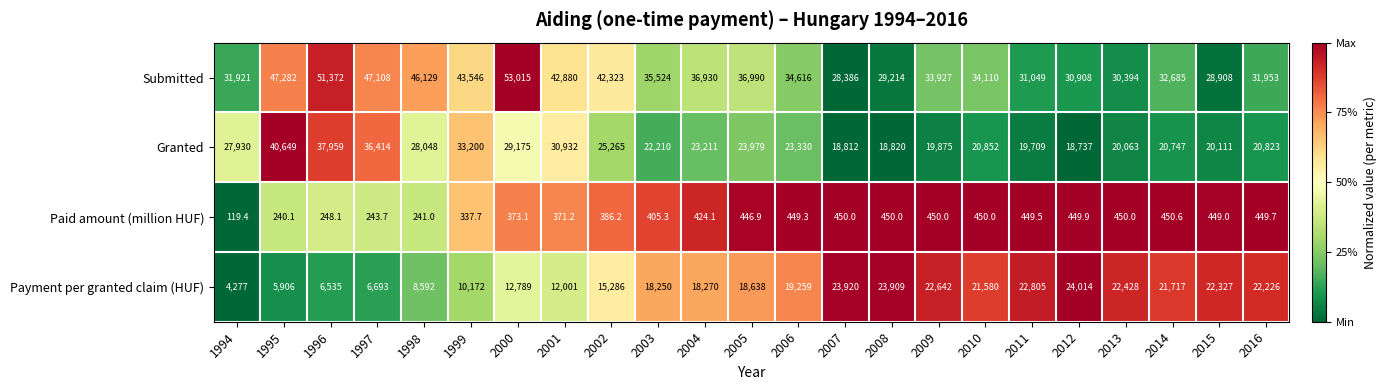

What is the spread (max minus min) of values at 1996?

51123.9